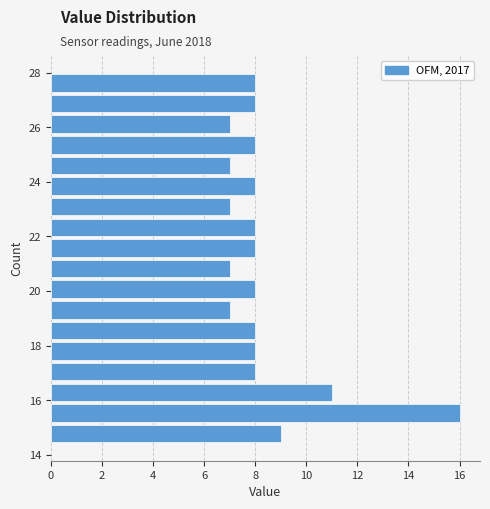

Around what value on the y-axis is the longest bar? Give the approximate position of its centre, as read against the axis.

15.6